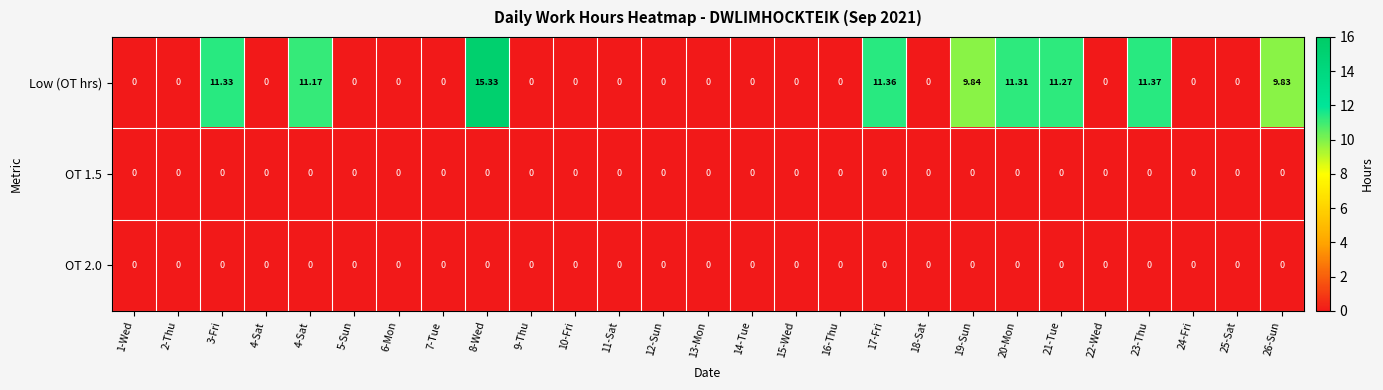

Reading left to right, transcribe all the data shown in this chart.

Low (OT hrs): 1-Wed=0.0	2-Thu=0.0	3-Fri=11.3	4-Sat=0.0	4-Sat=11.2	5-Sun=0.0	6-Mon=0.0	7-Tue=0.0	8-Wed=15.3	9-Thu=0.0	10-Fri=0.0	11-Sat=0.0	12-Sun=0.0	13-Mon=0.0	14-Tue=0.0	15-Wed=0.0	16-Thu=0.0	17-Fri=11.4	18-Sat=0.0	19-Sun=9.8	20-Mon=11.3	21-Tue=11.3	22-Wed=0.0	23-Thu=11.4	24-Fri=0.0	25-Sat=0.0	26-Sun=9.8
OT 1.5: 1-Wed=0.0	2-Thu=0.0	3-Fri=0.0	4-Sat=0.0	4-Sat=0.0	5-Sun=0.0	6-Mon=0.0	7-Tue=0.0	8-Wed=0.0	9-Thu=0.0	10-Fri=0.0	11-Sat=0.0	12-Sun=0.0	13-Mon=0.0	14-Tue=0.0	15-Wed=0.0	16-Thu=0.0	17-Fri=0.0	18-Sat=0.0	19-Sun=0.0	20-Mon=0.0	21-Tue=0.0	22-Wed=0.0	23-Thu=0.0	24-Fri=0.0	25-Sat=0.0	26-Sun=0.0
OT 2.0: 1-Wed=0.0	2-Thu=0.0	3-Fri=0.0	4-Sat=0.0	4-Sat=0.0	5-Sun=0.0	6-Mon=0.0	7-Tue=0.0	8-Wed=0.0	9-Thu=0.0	10-Fri=0.0	11-Sat=0.0	12-Sun=0.0	13-Mon=0.0	14-Tue=0.0	15-Wed=0.0	16-Thu=0.0	17-Fri=0.0	18-Sat=0.0	19-Sun=0.0	20-Mon=0.0	21-Tue=0.0	22-Wed=0.0	23-Thu=0.0	24-Fri=0.0	25-Sat=0.0	26-Sun=0.0